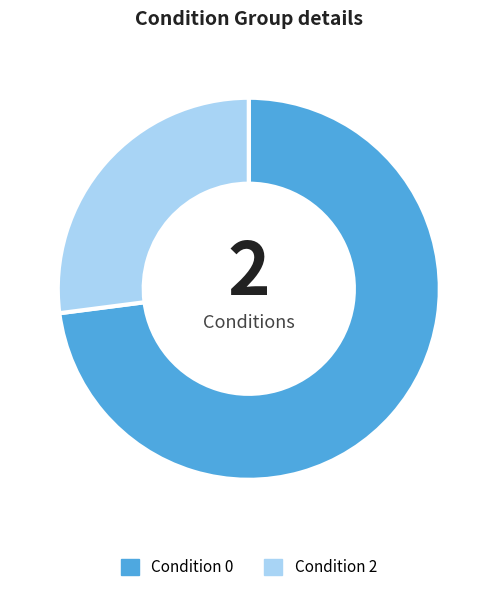

Is the sum of Condition 2 and Condition 0 greater than half?

Yes